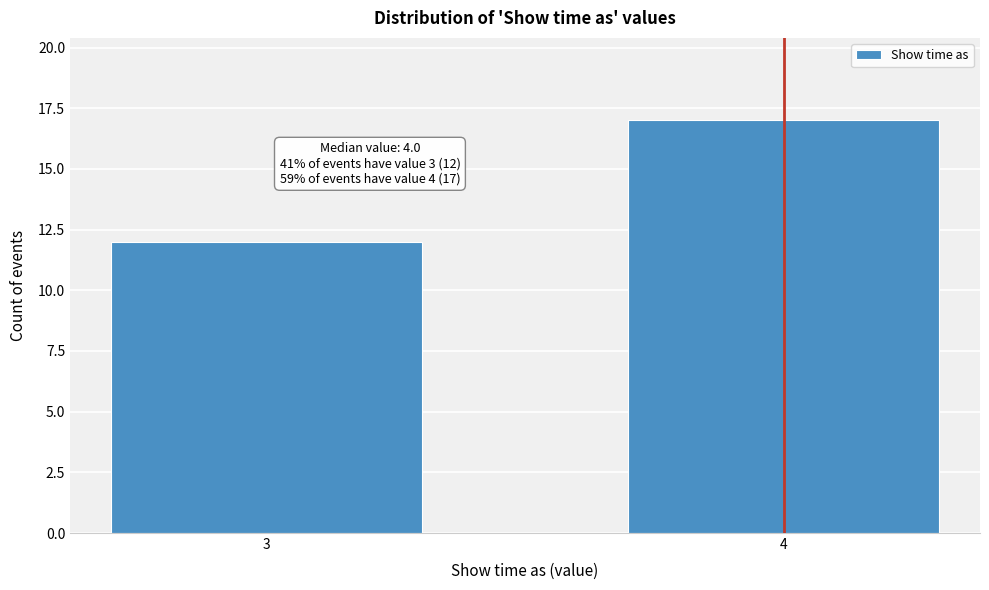

Reading left to right, transcribe all the data shown in this chart.

3=12	4=17